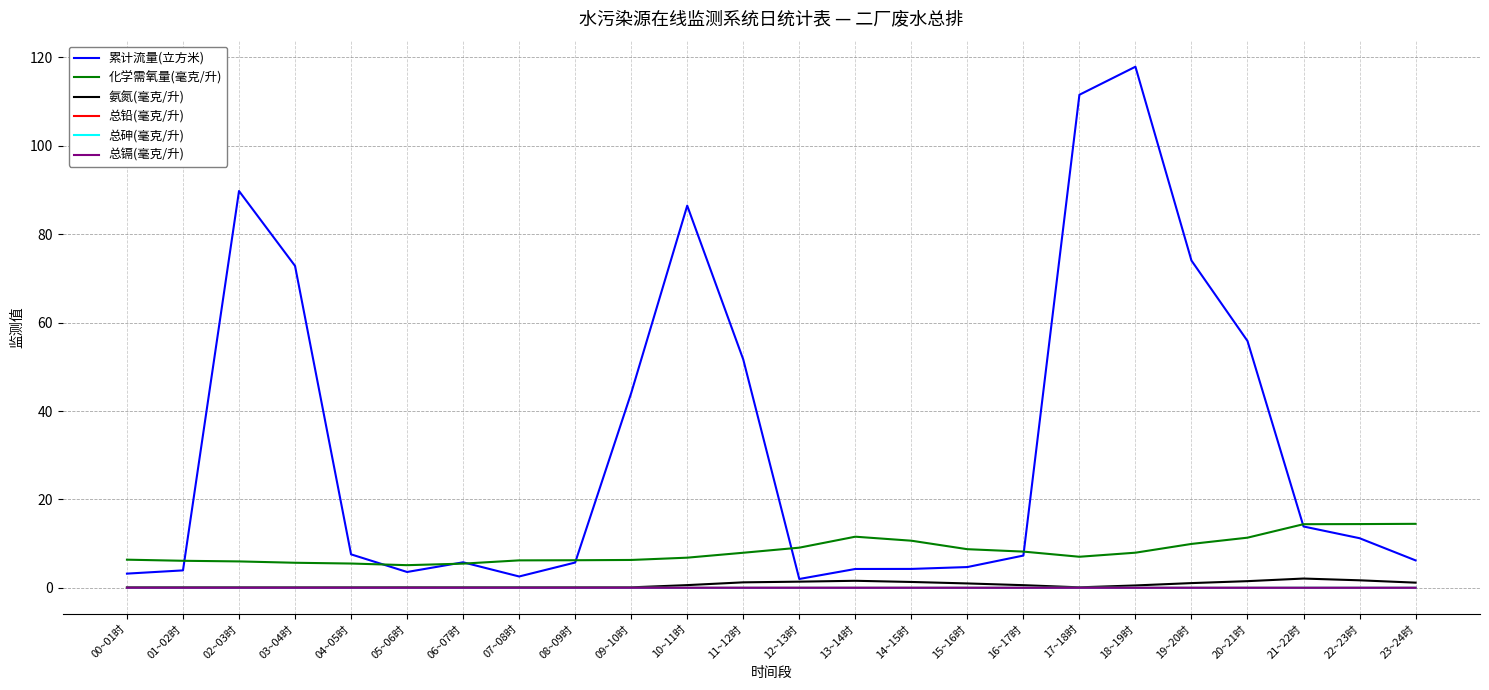

What are all the series names shown in the legend?

累计流量(立方米), 化学需氧量(毫克/升), 氨氮(毫克/升), 总铅(毫克/升), 总砷(毫克/升), 总镉(毫克/升)